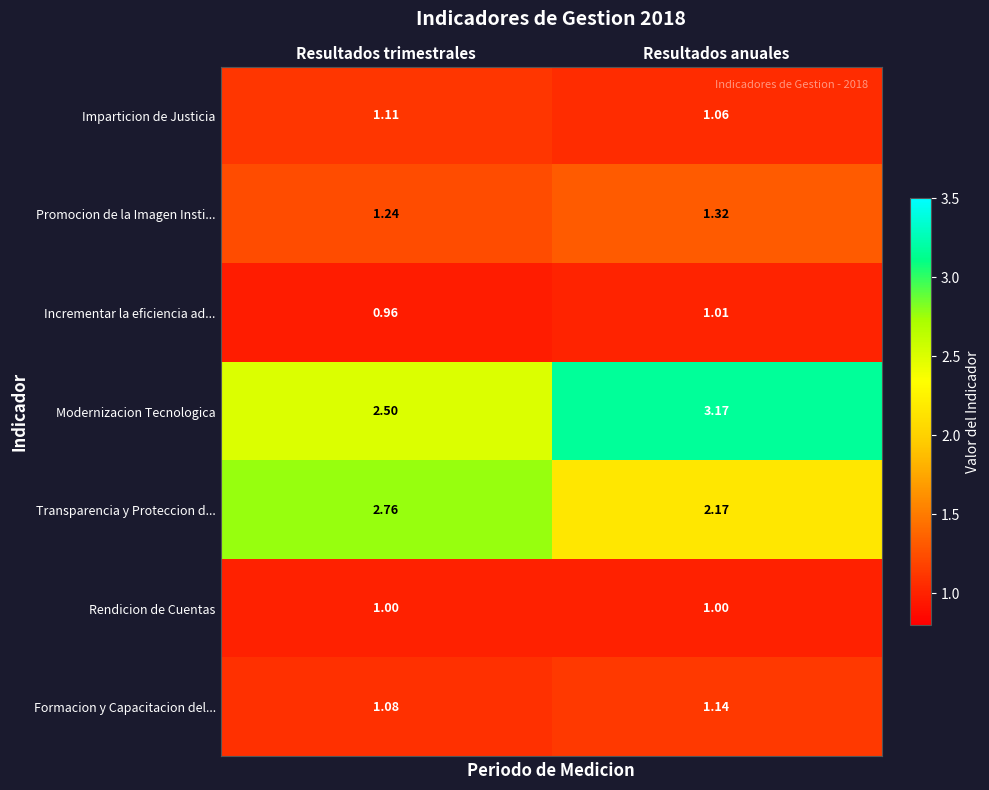

Rank the series at Resultados trimestrales from lowest to highest value.

Incrementar la eficiencia ad..., Rendicion de Cuentas, Formacion y Capacitacion del..., Imparticion de Justicia, Promocion de la Imagen Insti..., Modernizacion Tecnologica, Transparencia y Proteccion d...